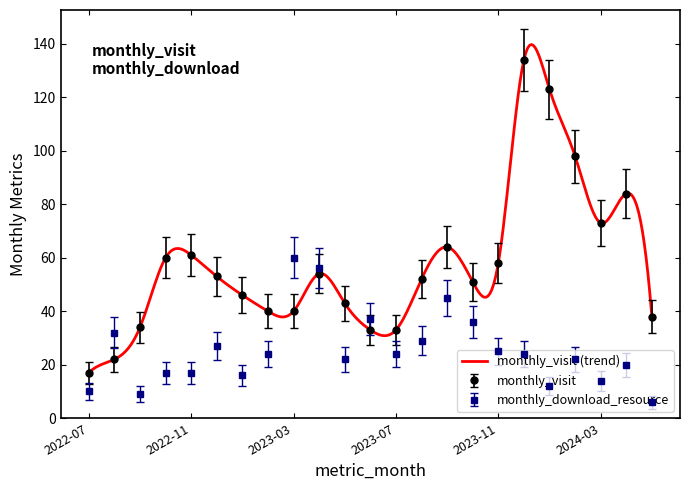

Reading left to right, extract all data points from this chart.

monthly_visit: 17	22	34	60	61	53	46	40	40	54	43	33	33	52	64	51	58	134	123	98	73	84	38
monthly_download_resource: 10	32	9	17	17	27	16	24	60	56	22	37	24	29	45	36	25	24	12	22	14	20	6